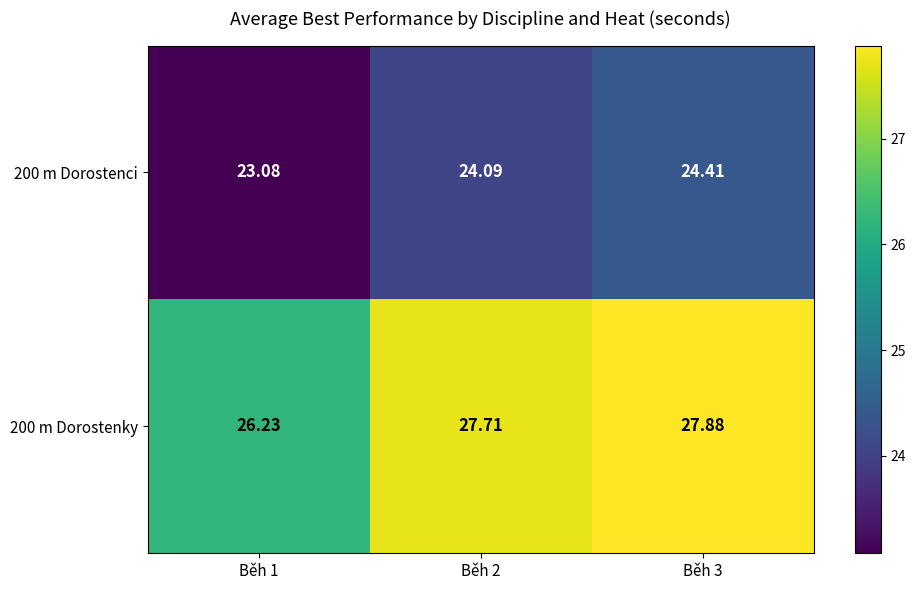

Is the value of 200 m Dorostenky at Běh 2 greater than the value of 200 m Dorostenci at Běh 1?

Yes